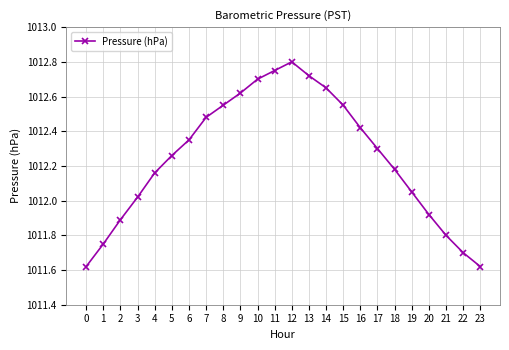

What is the change in value from 7 to 18?

-0.3